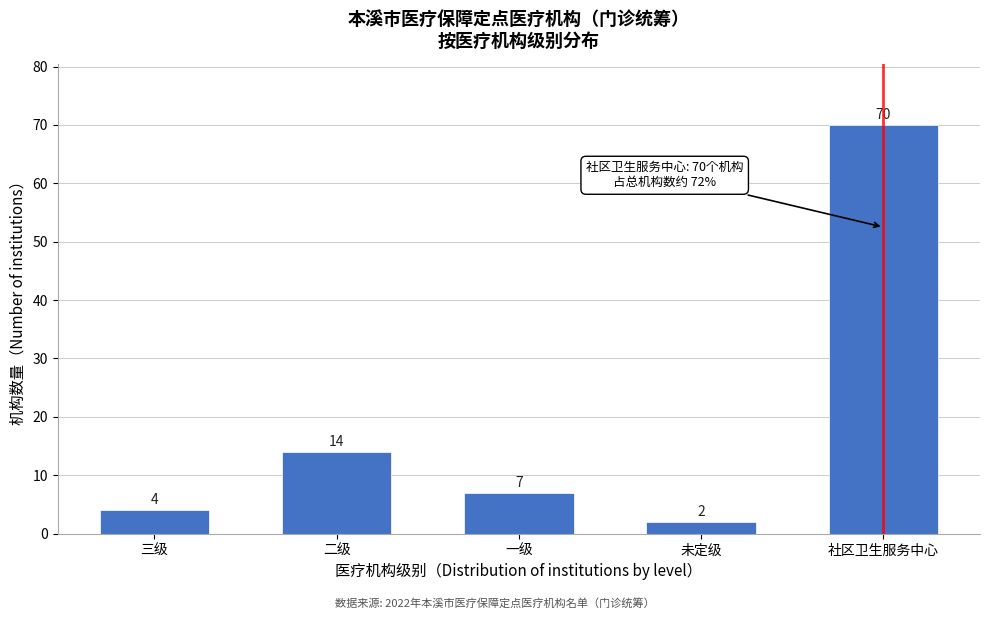

Reading left to right, list all the values displayed in this chart.

4	14	7	2	70